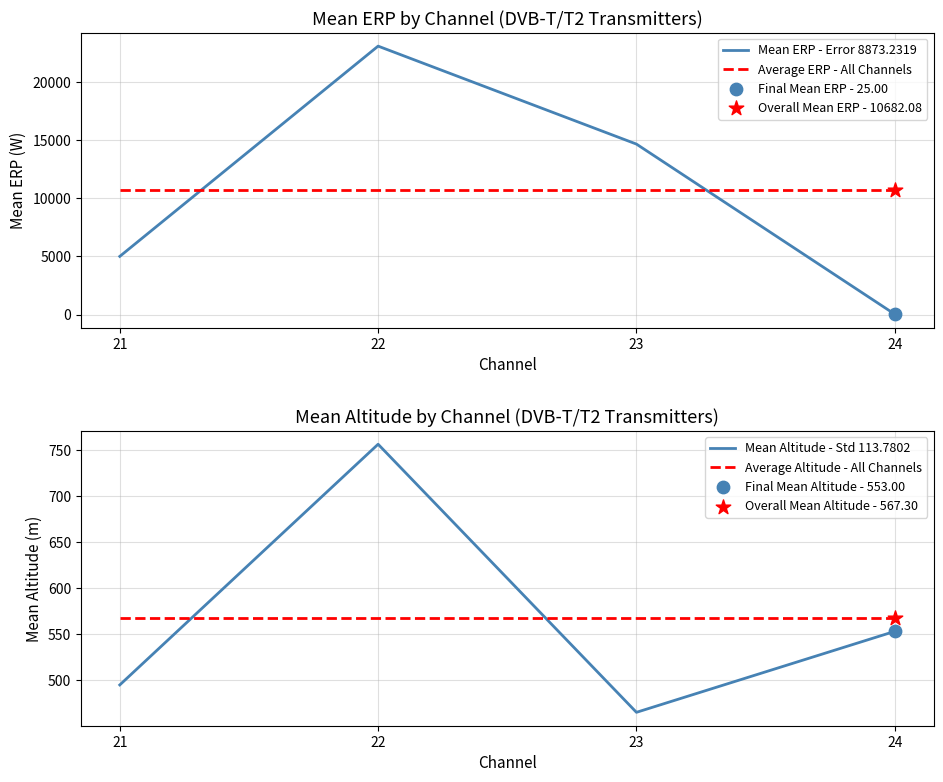

At how many categories does at least one series exceed 3812?

4